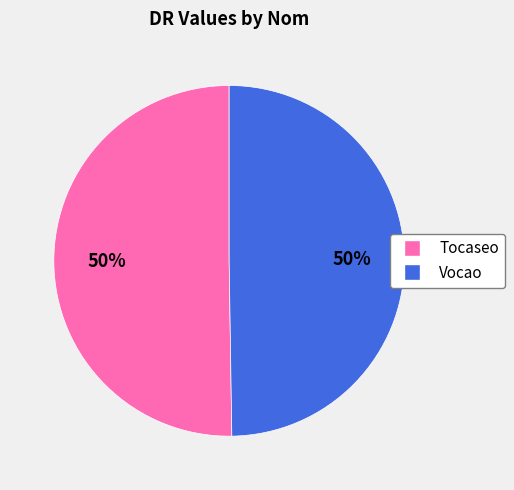

How many segments does this pie chart have?

2